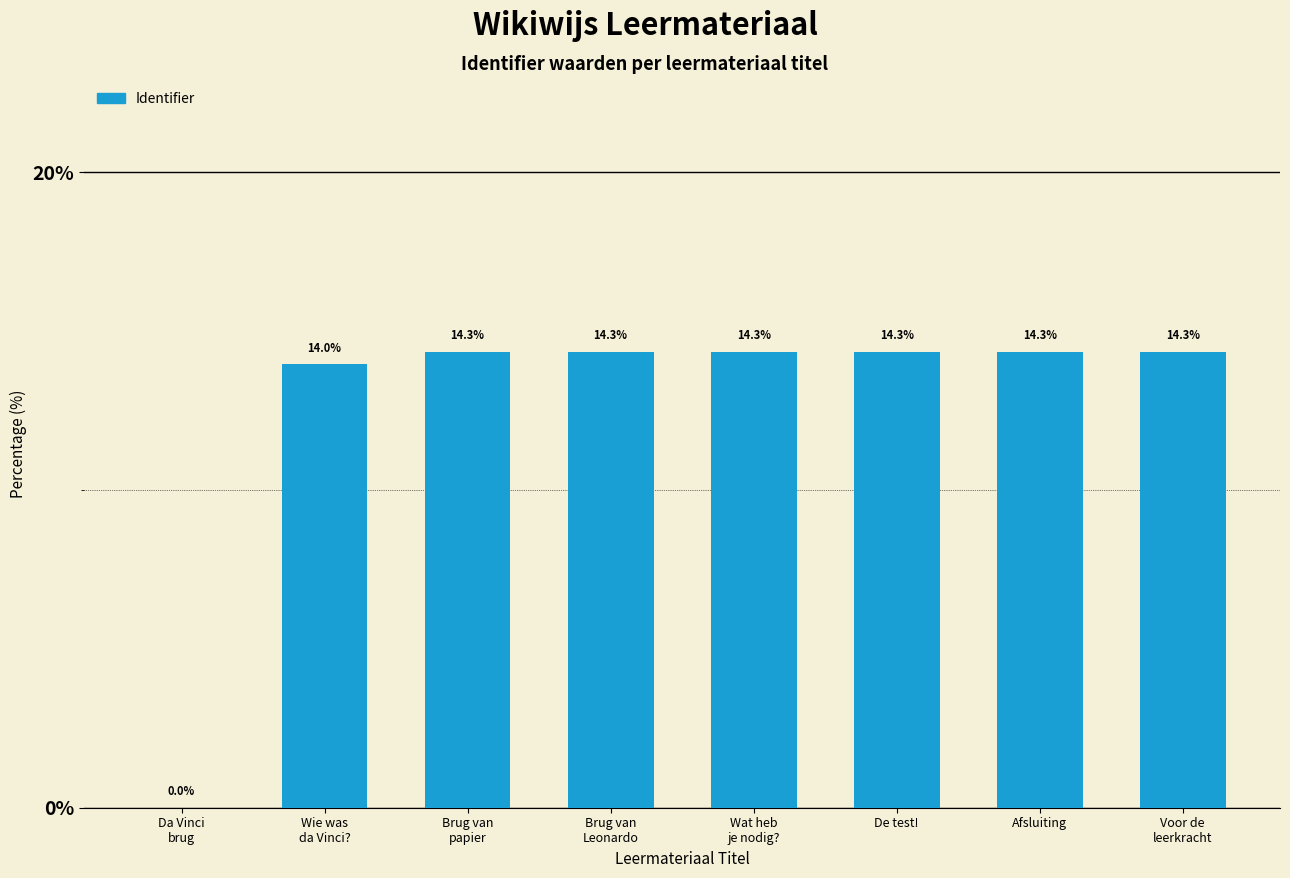

How many categories are shown in the chart?

8